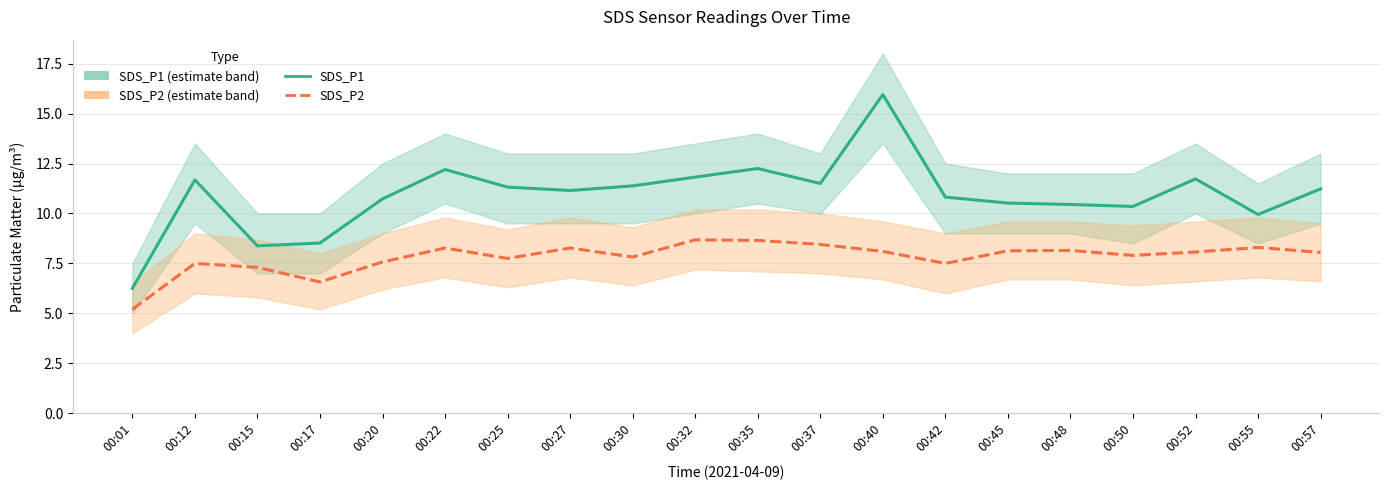

What is the spread (max minus min) of values at 00:37?

3.1